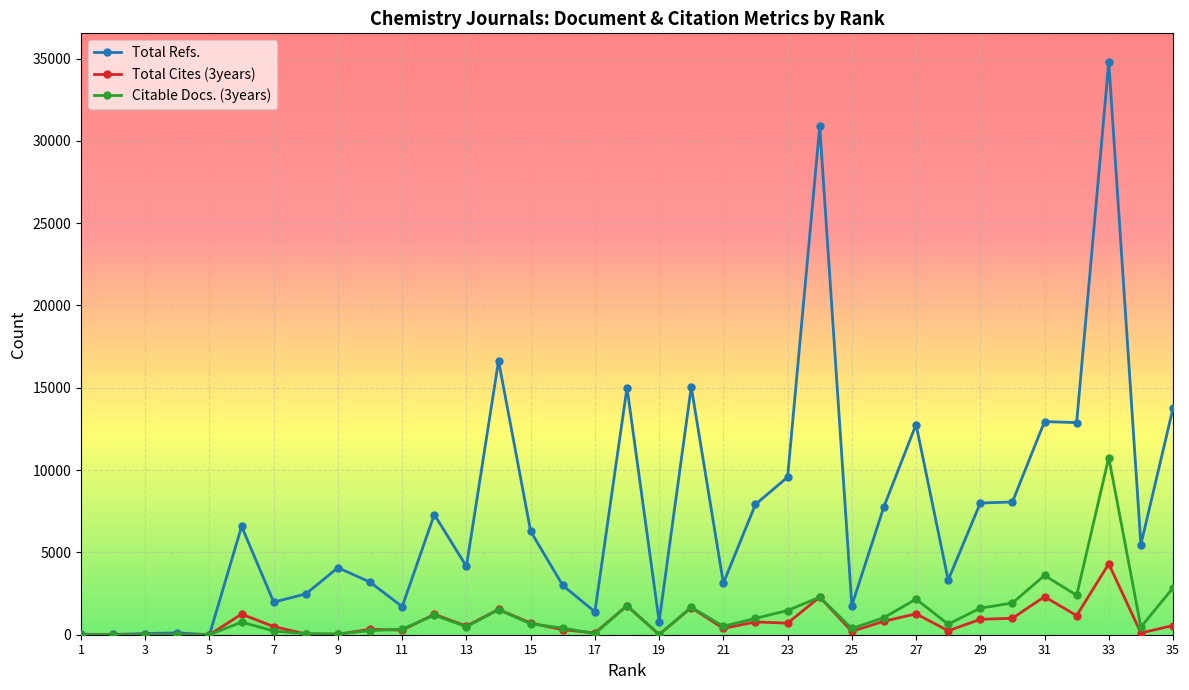

How many lines are shown in the chart?

3